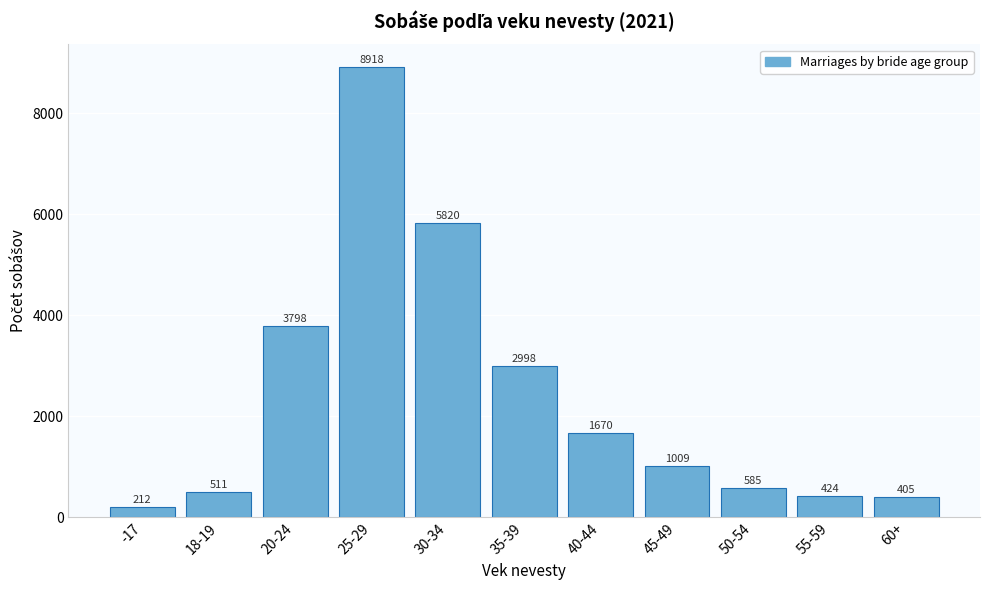

Reading left to right, extract all data points from this chart.

-17=212	18-19=511	20-24=3798	25-29=8918	30-34=5820	35-39=2998	40-44=1670	45-49=1009	50-54=585	55-59=424	60+=405